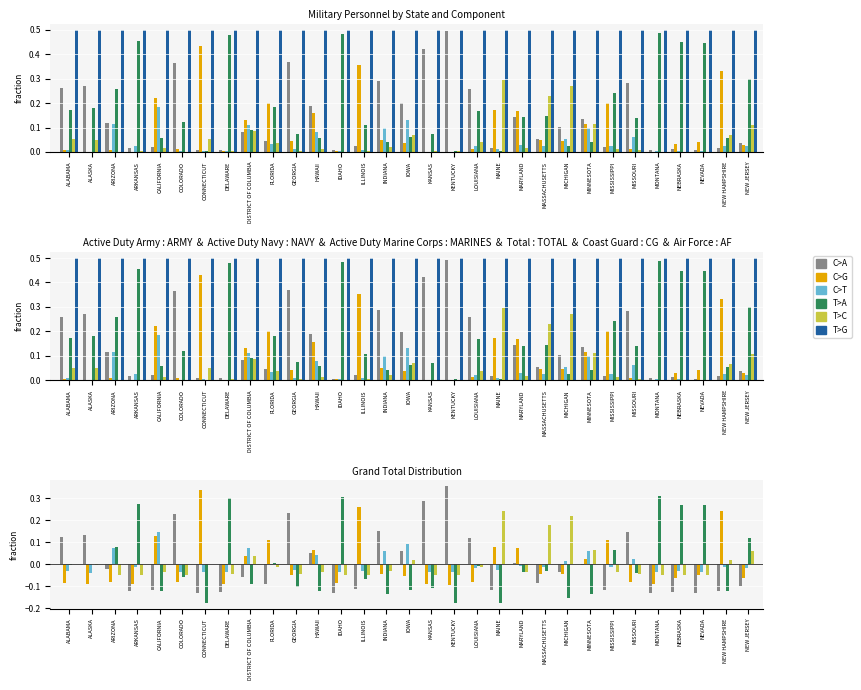

Reading left to right, list all the values displayed in this chart.

C>A: 0.1	0.1	-0.0	-0.1	-0.1	0.2	-0.1	-0.1	-0.1	-0.1	0.2	0.1	-0.1	-0.1	0.2	0.1	0.3	0.4	0.1	-0.1	0.0	-0.1	-0.0	-0.0	-0.1	0.1	-0.1	-0.1	-0.1	-0.1	-0.1
C>G: -0.1	-0.1	-0.1	-0.1	0.1	-0.1	0.3	-0.1	0.0	0.1	-0.0	0.1	-0.1	0.3	-0.0	-0.1	-0.1	-0.1	-0.1	0.1	0.1	-0.0	-0.0	0.0	0.1	-0.1	-0.1	-0.1	-0.1	0.2	-0.1
C>T: -0.0	-0.0	0.1	-0.0	0.1	-0.0	-0.0	-0.0	0.1	-0.0	-0.0	0.0	-0.0	-0.0	0.1	0.1	-0.0	-0.0	-0.0	-0.0	-0.0	-0.0	0.0	0.1	-0.0	0.0	-0.0	-0.0	-0.0	-0.0	-0.0
T>A: -0.0	0.0	0.1	0.3	-0.1	-0.1	-0.2	0.3	-0.1	0.0	-0.1	-0.1	0.3	-0.1	-0.1	-0.1	-0.1	-0.2	-0.0	-0.2	-0.0	-0.0	-0.2	-0.1	0.1	-0.0	0.3	0.3	0.3	-0.1	0.1
T>C: 0.0	-0.0	-0.1	-0.0	-0.0	-0.1	0.0	-0.0	0.0	-0.0	-0.0	-0.0	-0.1	-0.0	-0.0	0.0	-0.0	-0.0	-0.0	0.2	-0.0	0.2	0.2	0.1	-0.0	-0.0	-0.1	-0.0	-0.1	0.0	0.1
T>G: 0.0	0.0	0.0	0.0	0.0	0.0	0.0	0.0	0.0	0.0	0.0	0.0	0.0	0.0	0.0	0.0	0.0	0.0	0.0	0.0	0.0	0.0	0.0	0.0	0.0	0.0	0.0	0.0	0.0	0.0	0.0